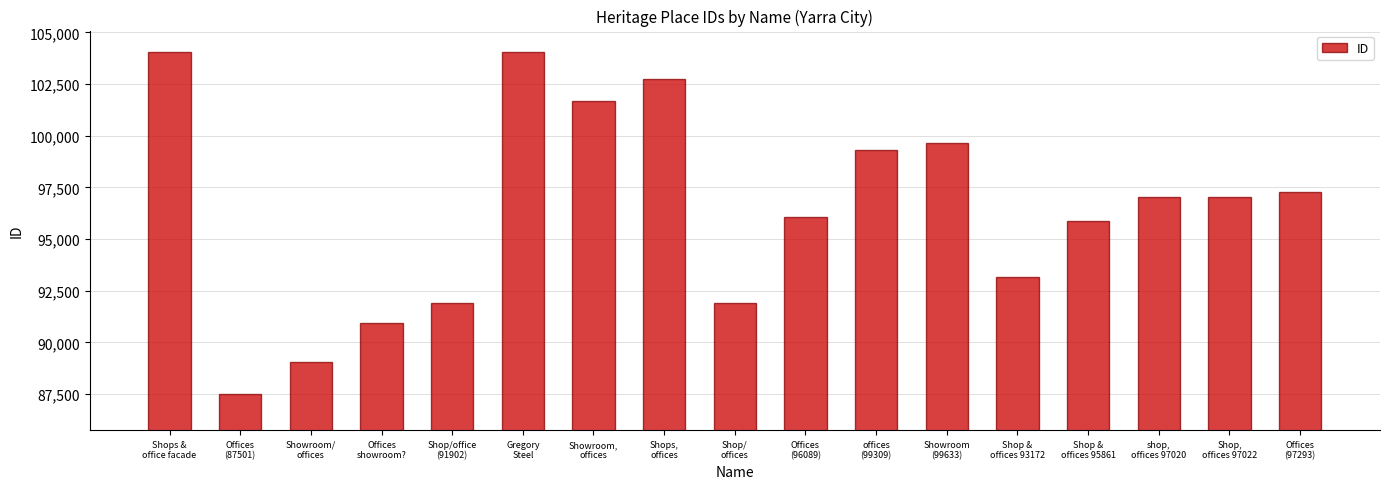

What is the greatest value displayed?

104045